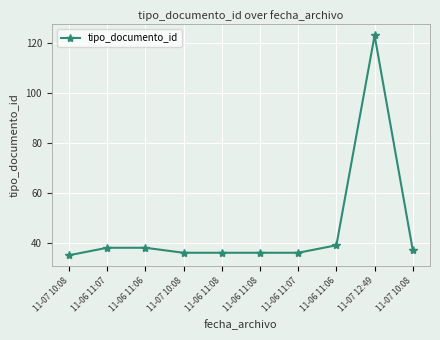

Reading left to right, extract all data points from this chart.

11-07 10:08=35	11-06 11:07=38	11-06 11:06=38	11-07 10:08=36	11-06 11:08=36	11-06 11:08=36	11-06 11:07=36	11-06 11:06=39	11-07 12:49=123	11-07 10:08=37